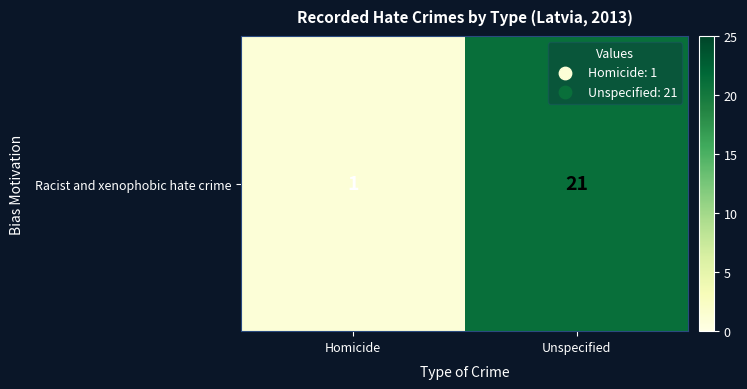

What is the average value?

11